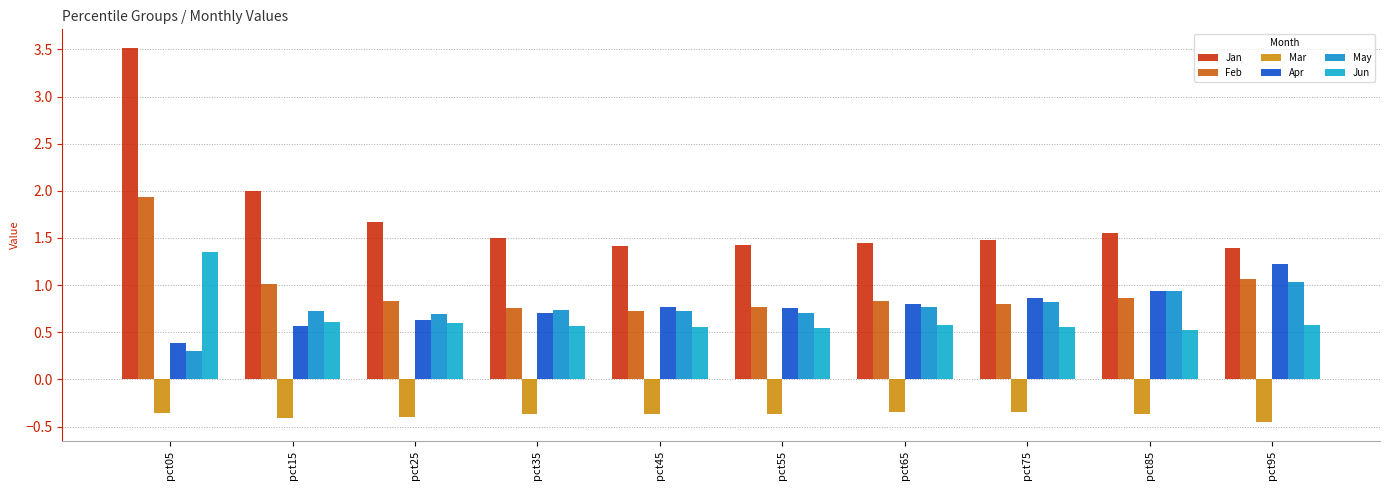

What is the value of the Jun bar at the 6th from the left?

0.5